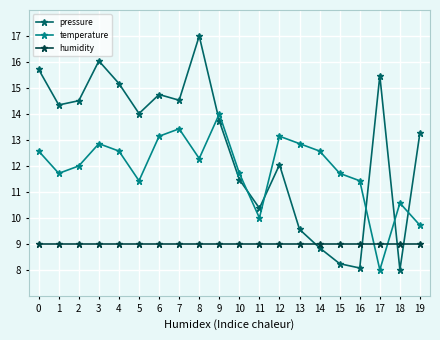

What is the difference between the maximum and minimum values in the temperature series?

6.0